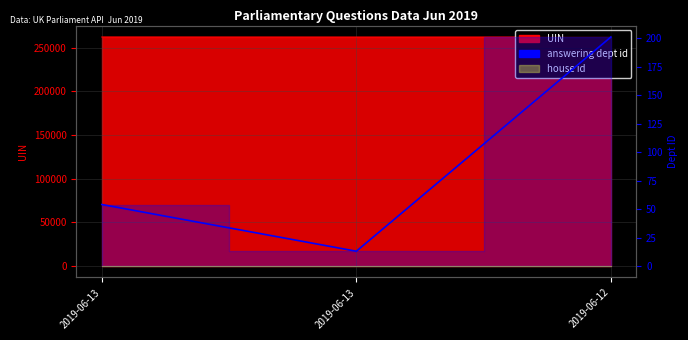

The value at 2019-06-13 is 27. True or false?

False